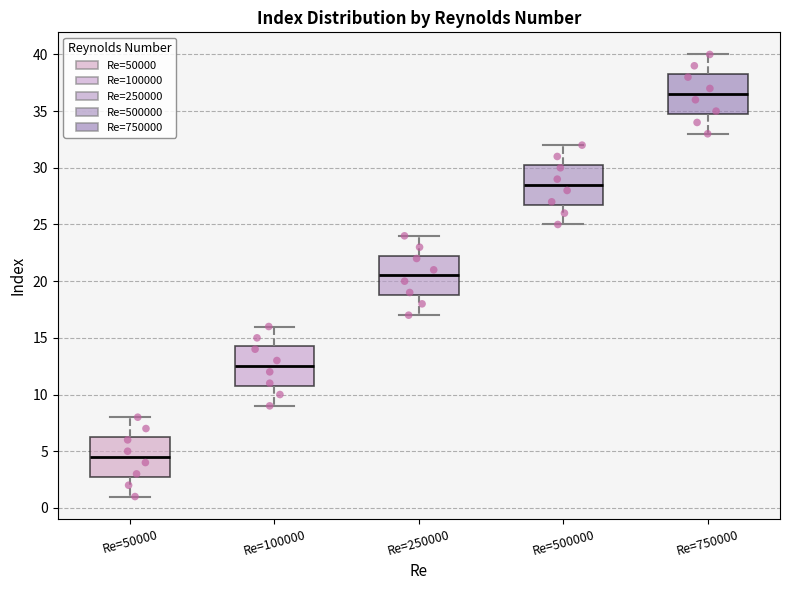

Reading left to right, read every box against the y-axis: the position of its median line, the range the box covers, and the ends of its whiskers. The values are not printed on the chart, so give them approximately, as read against the axis.

Re=50000: median 4.5, box 3.0 to 6.5, whiskers 1.0 to 8.0
Re=100000: median 12.5, box 11.0 to 14.5, whiskers 9.0 to 16.0
Re=250000: median 20.5, box 19.0 to 22.5, whiskers 17.0 to 24.0
Re=500000: median 28.5, box 27.0 to 30.5, whiskers 25.0 to 32.0
Re=750000: median 36.5, box 35.0 to 38.5, whiskers 33.0 to 40.0